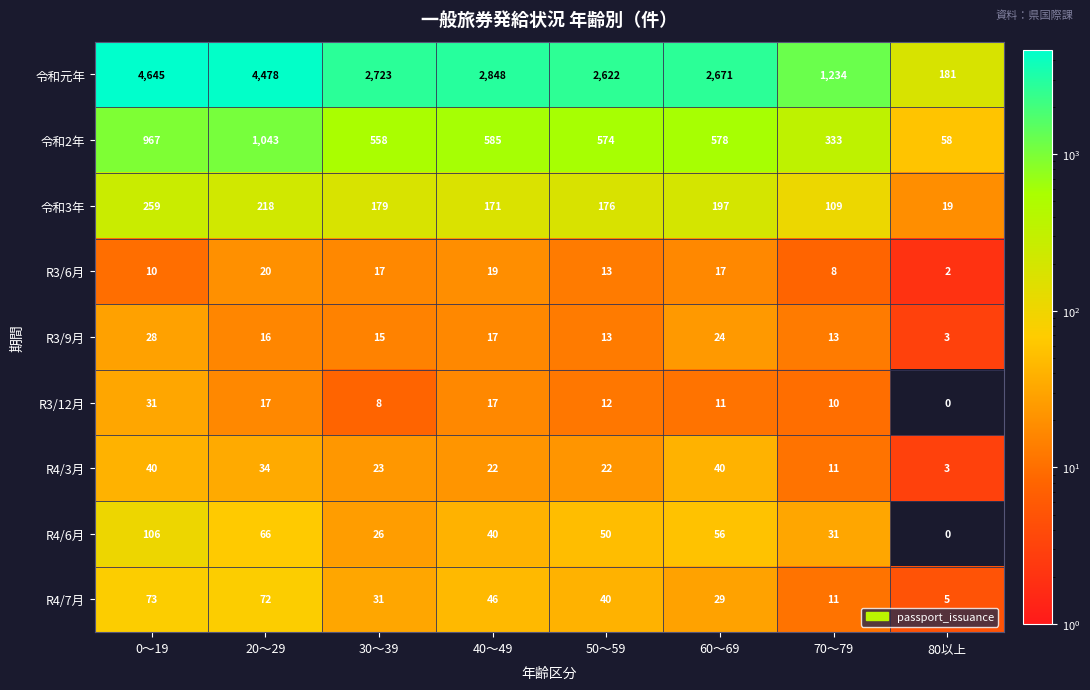

Rank the series by their maximum value, from highest to lowest.

令和元年, 令和2年, 令和3年, R4/6月, R4/7月, R4/3月, R3/12月, R3/9月, R3/6月